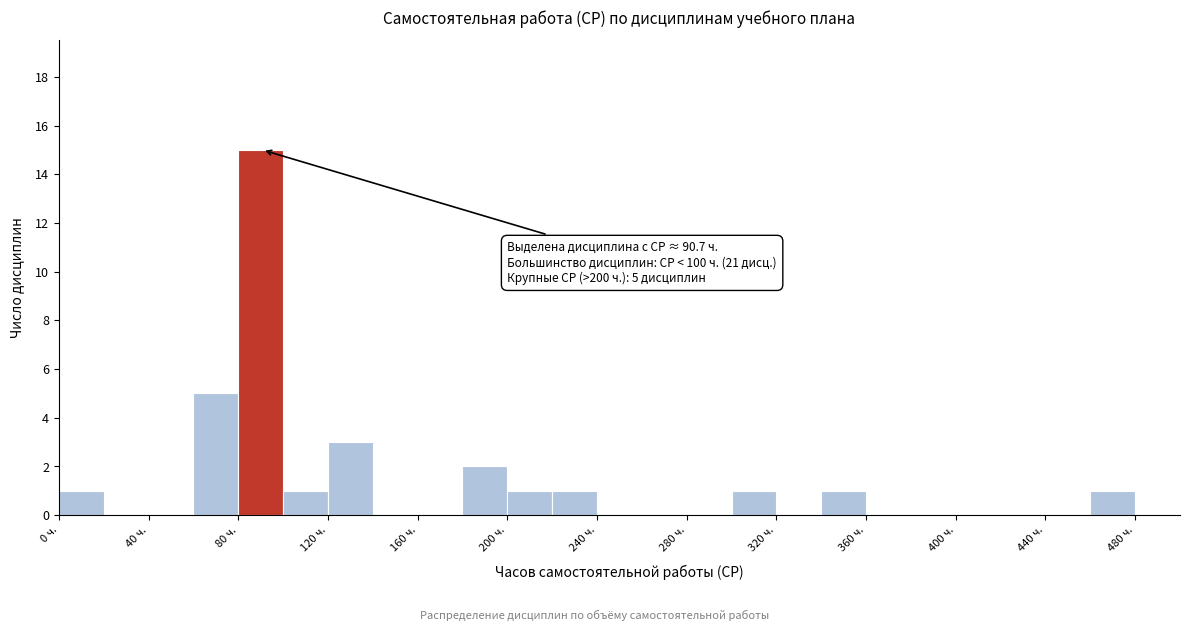

Which range on the x-axis has the tallest bar?

80 to 100